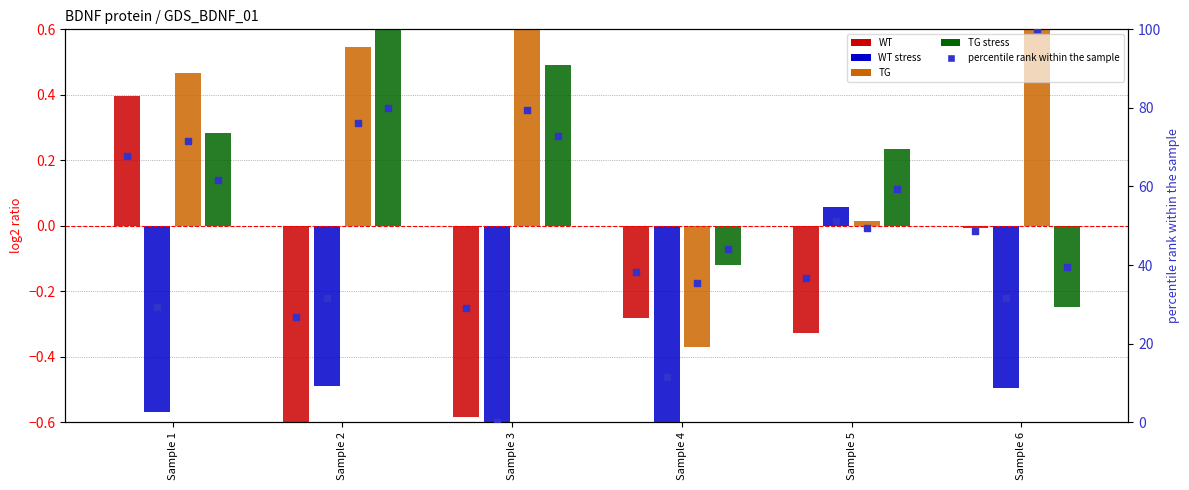

Which series has the largest total across all categories?

TG